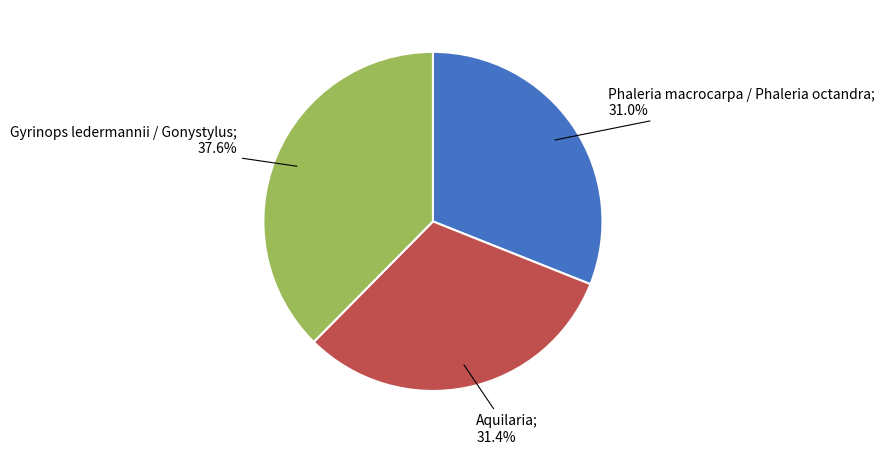

Is there any slice that represents more than half of the pie?

No